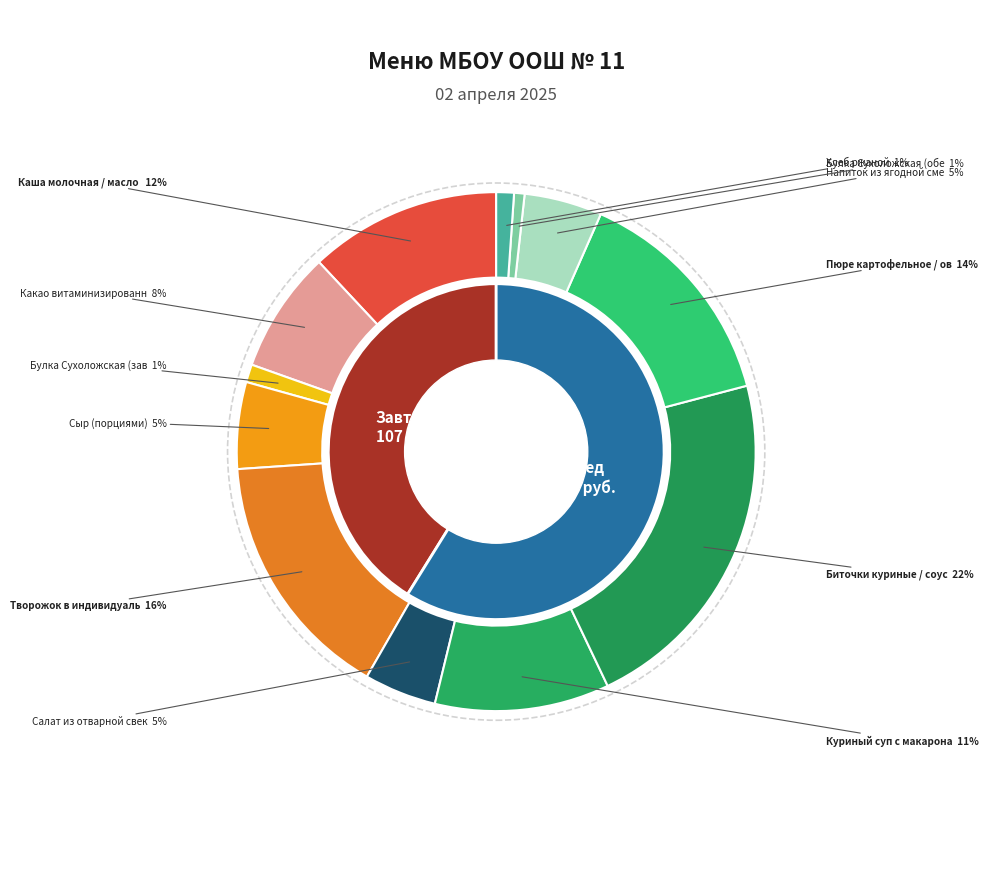

How much of the chart is everything except Биточки куриные / соус молочный?

78.0%